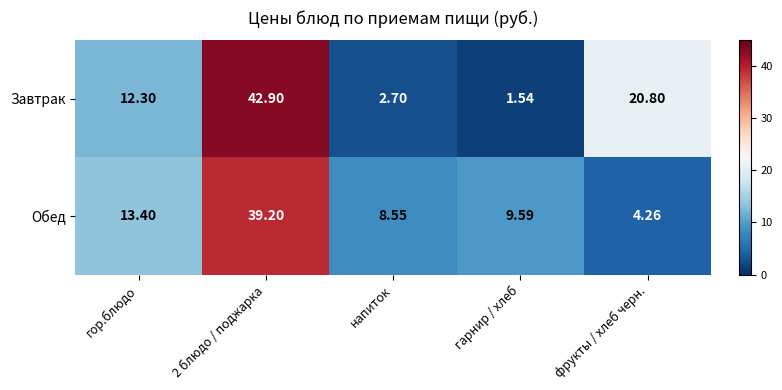

Which series changed the most between гор.блюдо and 2 блюдо / поджарка?

Завтрак